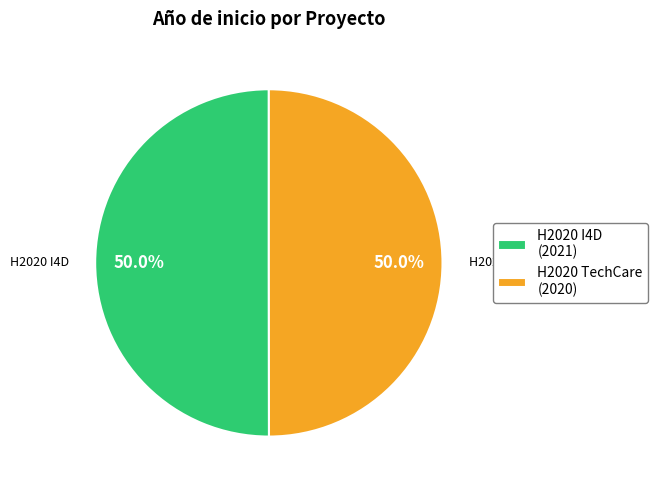

Approximately how many times larger is the value at H2020 I4D (2021) compared to H2020 TechCare (2020)?

1.0